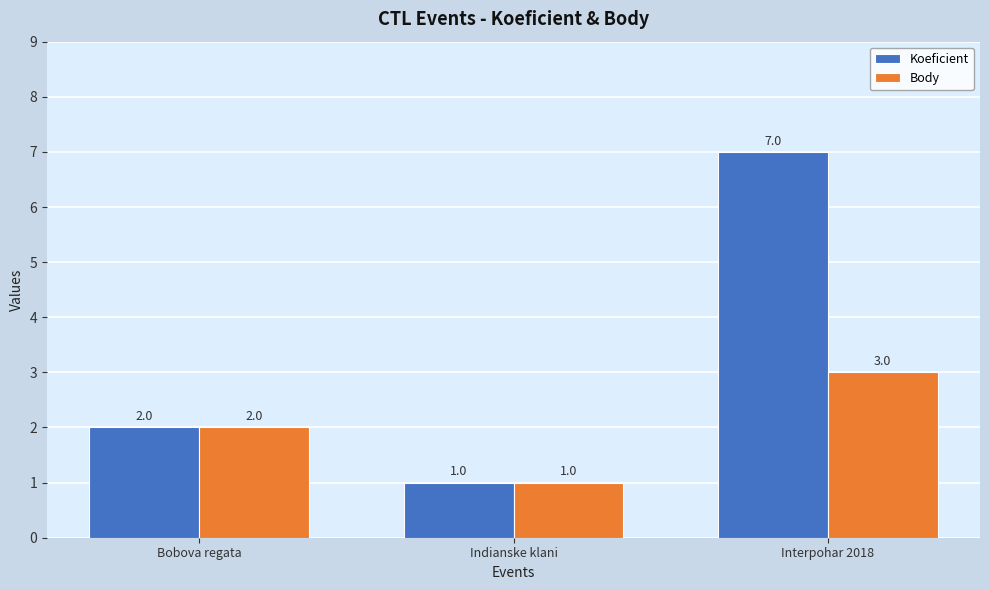

How many values in the Body series are below 2?

1